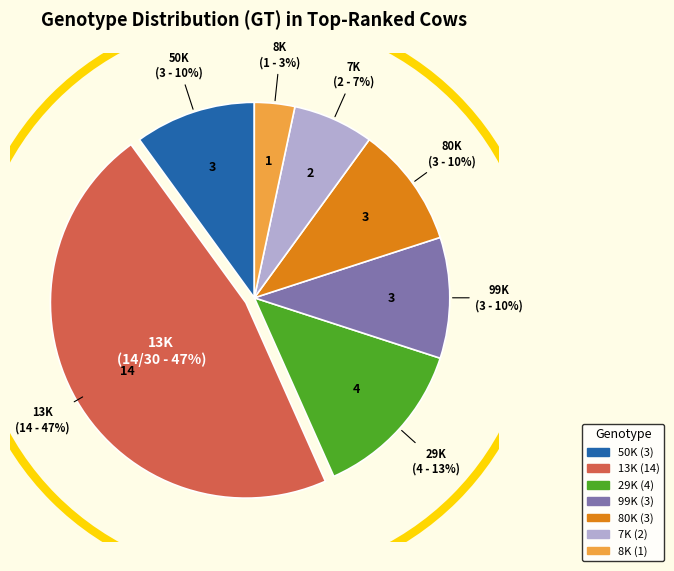

To the nearest percent, what is the difference between the largest and smallest slice percentages?

43%